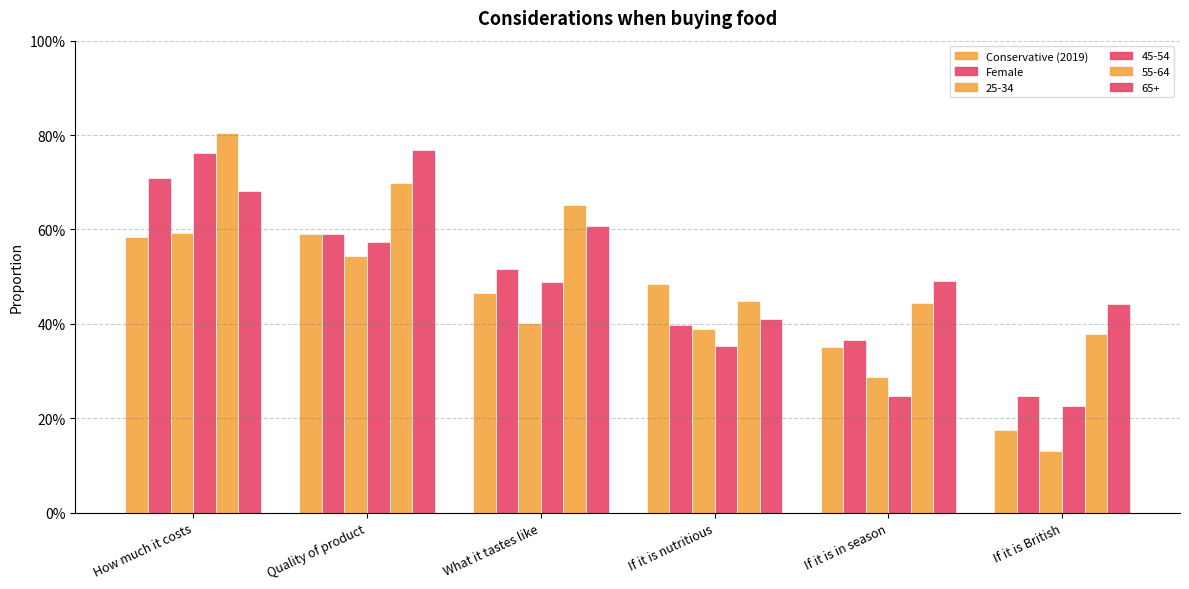

Where is Female nearest to the value 0?

If it is British